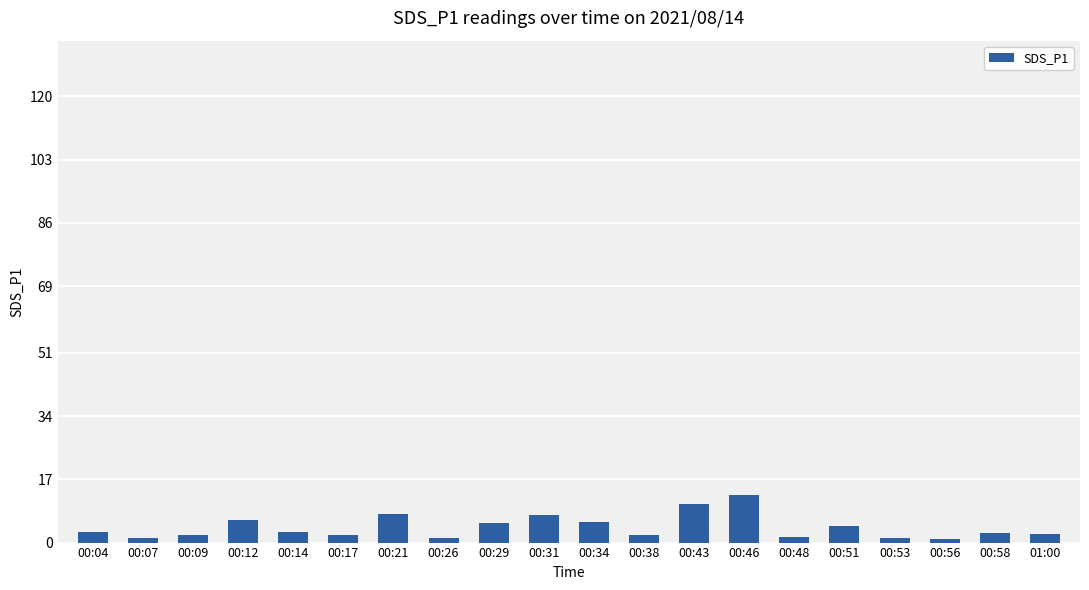

What is the sum of all values?

82.7